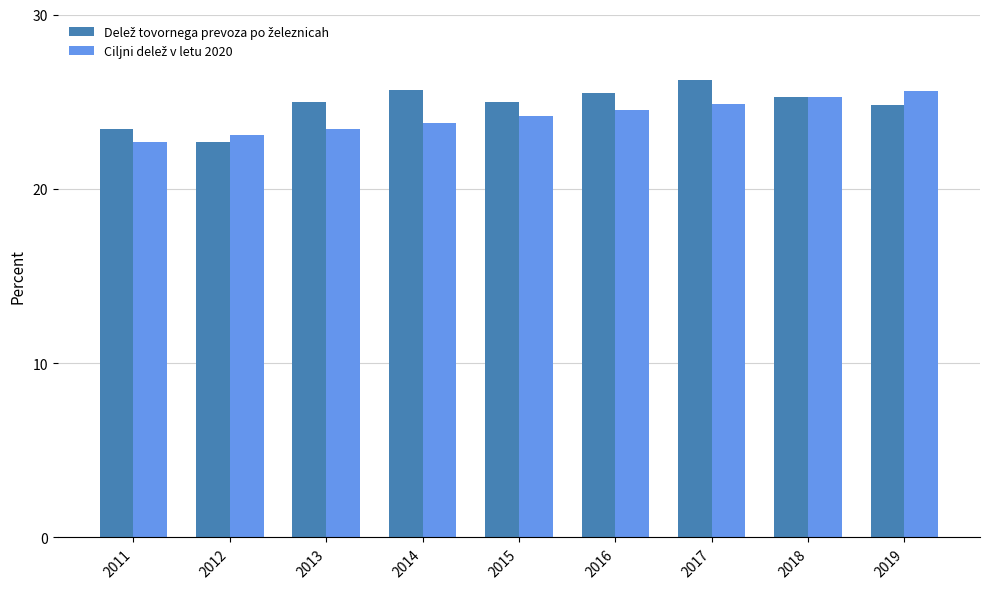

Count the number of categories in the chart.

9